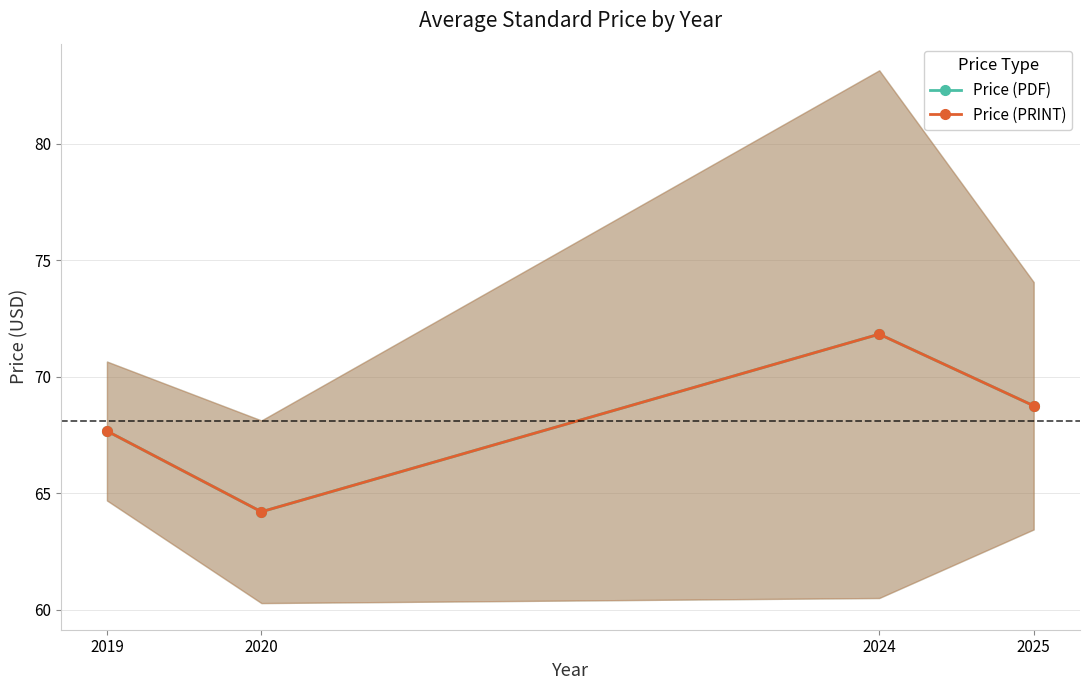

Reading left to right, list all the values displayed in this chart.

Price (PDF): 67.7	64.2	71.8	68.8
Price (PRINT): 67.7	64.2	71.8	68.8